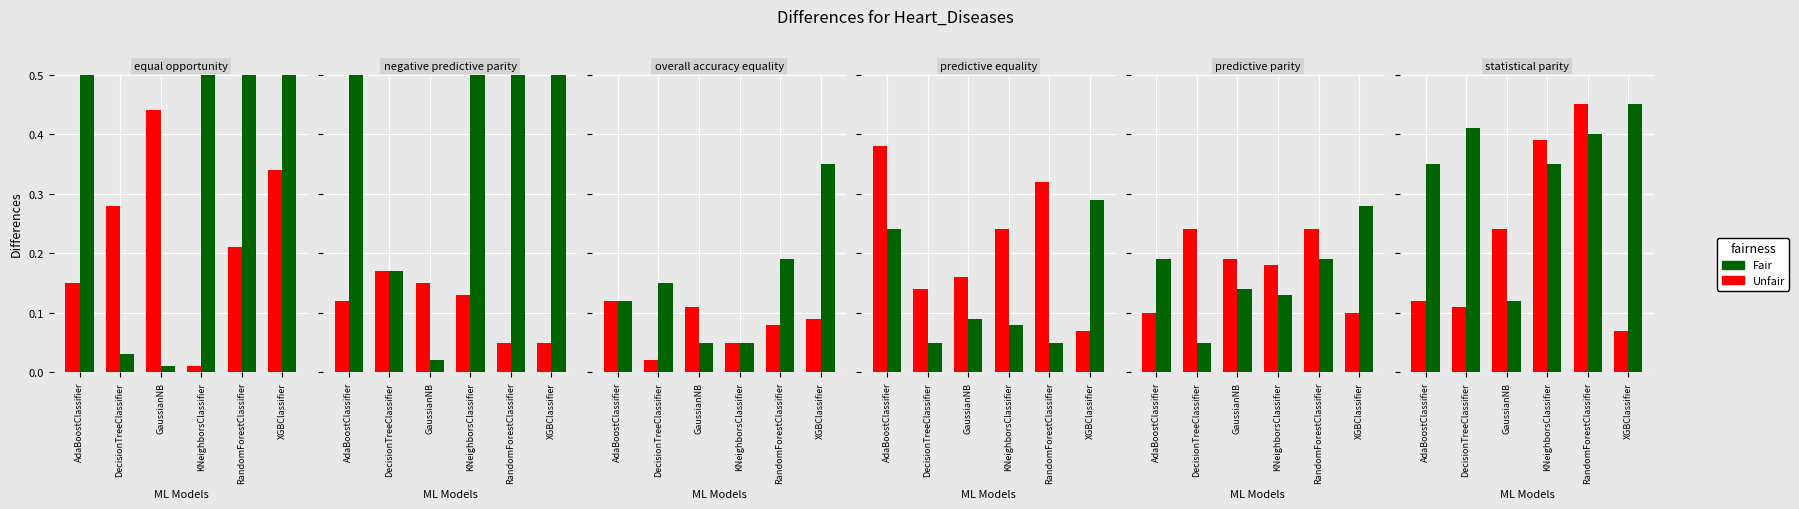

How many groups of bars are there?

6